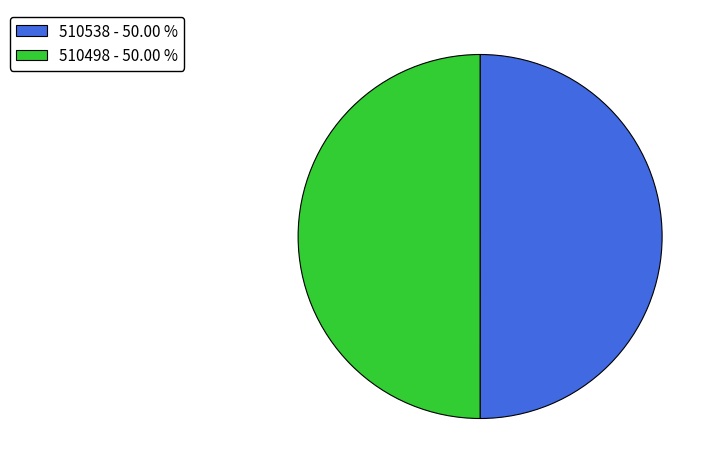

What is the ratio of the value at 510538 to the value at 510498?

1.0